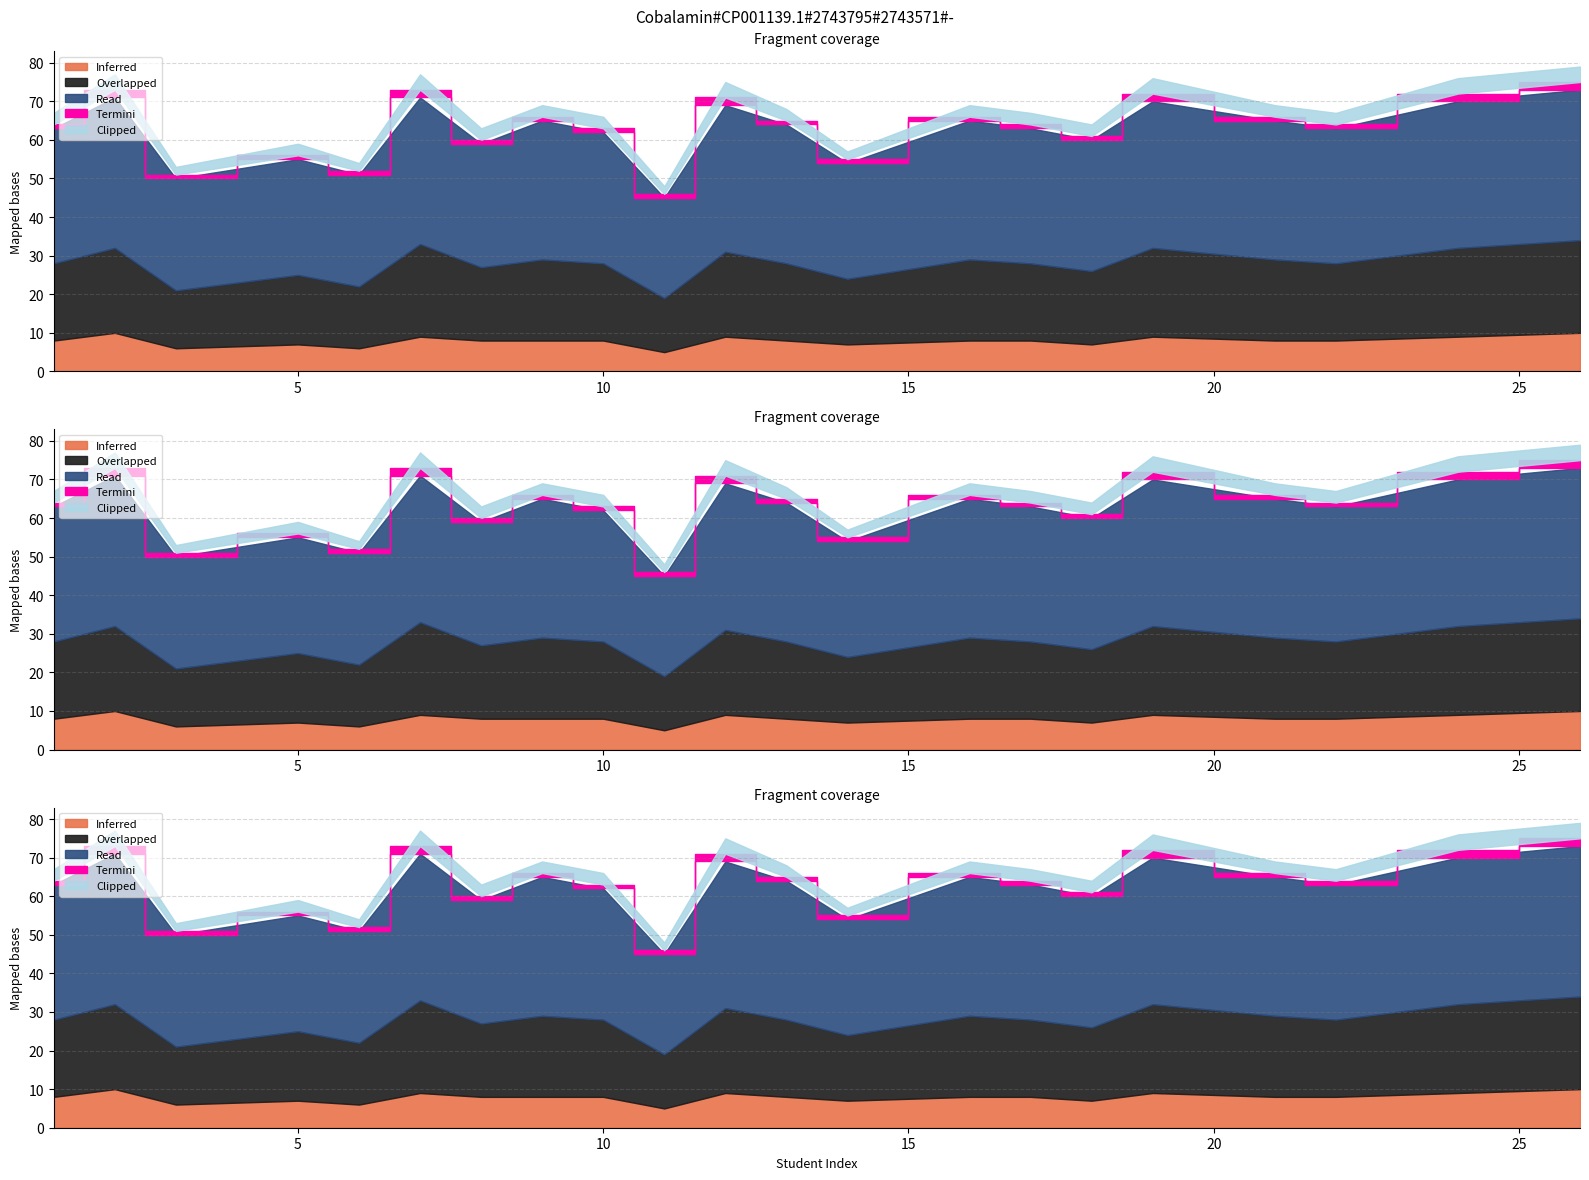

Is the value of Read at 9 greater than the value of Inferred at 17?

Yes